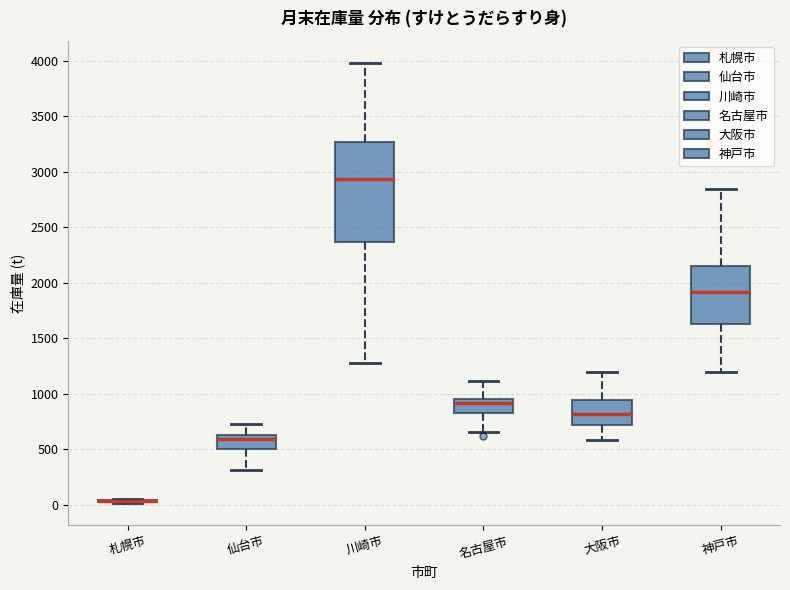

Reading left to right, read every box against the y-axis: the position of its median line, the range the box covers, and the ends of its whiskers. The values are not printed on the chart, so give them approximately, as read against the axis.

札幌市: box collapsed to a line at 50, whiskers 0 to 50
仙台市: median 600, box 500 to 650, whiskers 300 to 700
川崎市: median 2950, box 2350 to 3250, whiskers 1300 to 4000
名古屋市: median 900, box 800 to 950, whiskers 650 to 1100
大阪市: median 800, box 700 to 950, whiskers 600 to 1200
神戸市: median 1900, box 1650 to 2150, whiskers 1200 to 2850